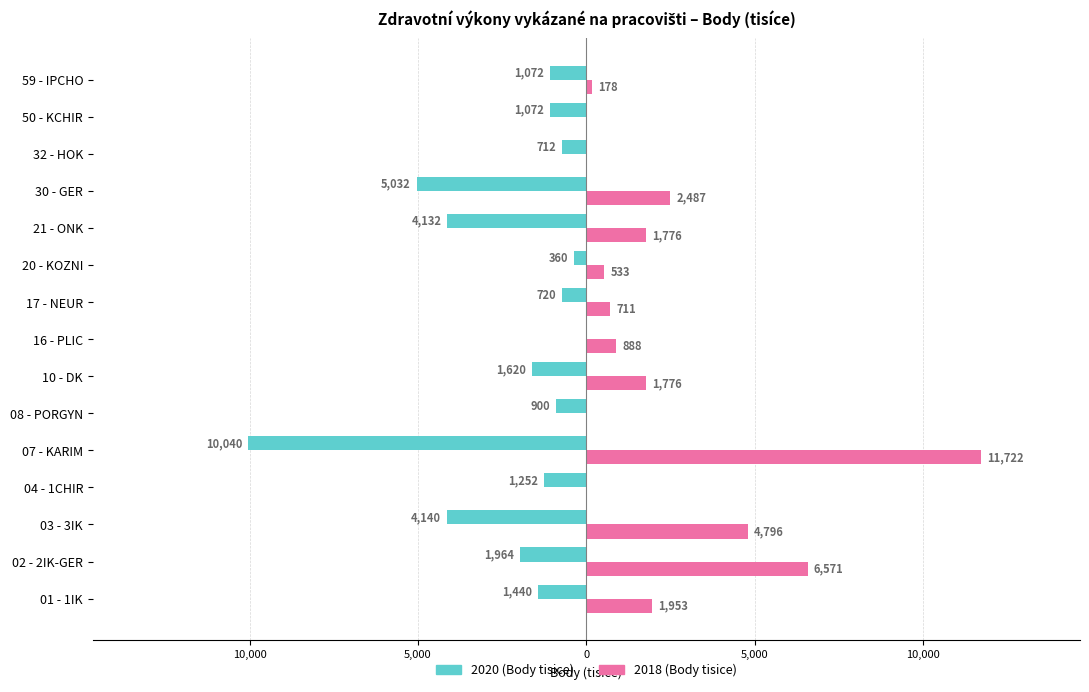

What are all the series names shown in the legend?

2020 (Body tisice), 2018 (Body tisice)